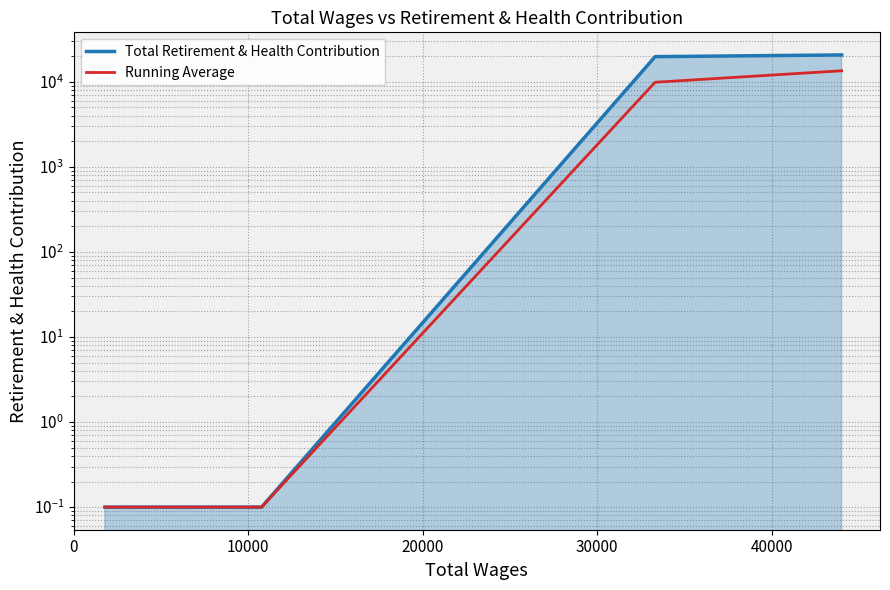

Which series has the widest spread of values?

Total Retirement & Health Contribution